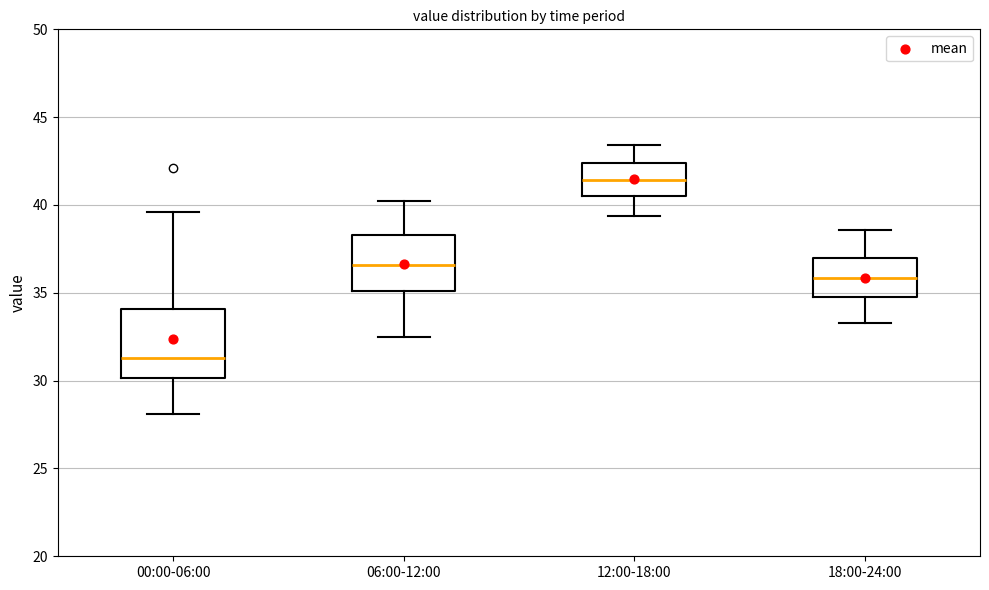

Which box's median line is the lowest?

00:00-06:00